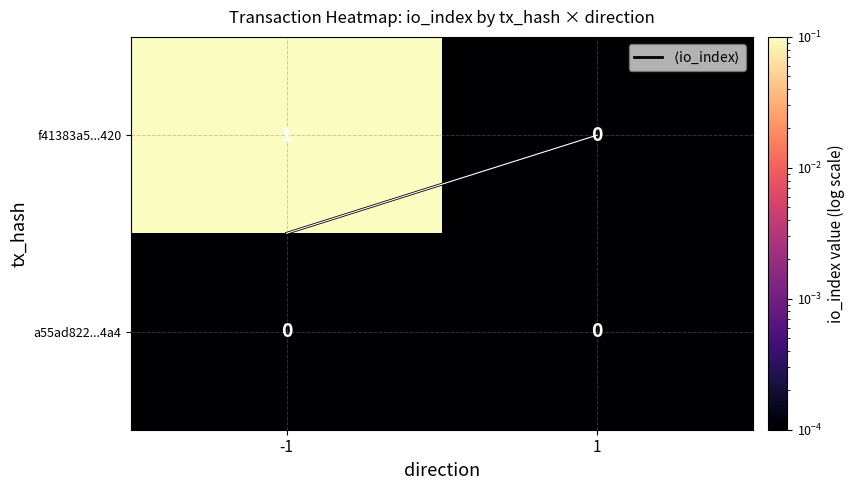

Is it true that a55ad822...4a4 equals 0 at 1?

True